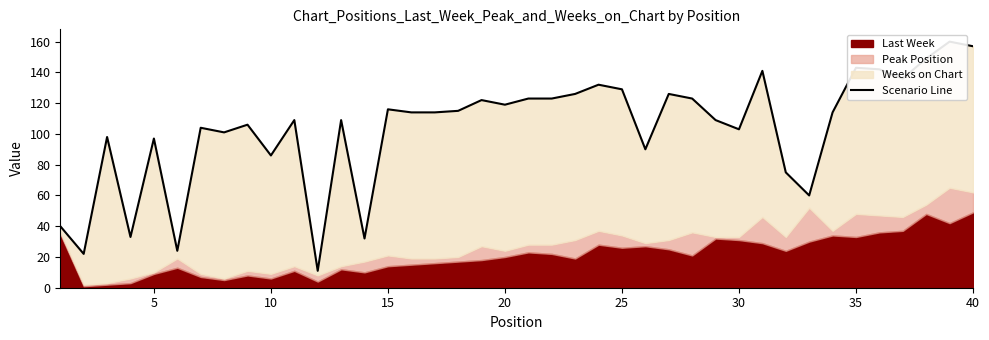

How many data points are above 114?

18